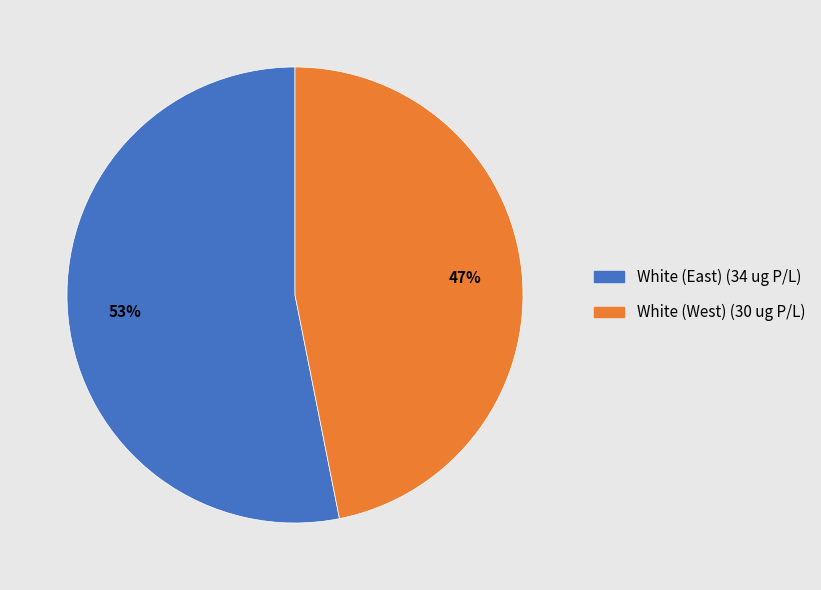

Is it true that White (East) is 53% of the pie?

True